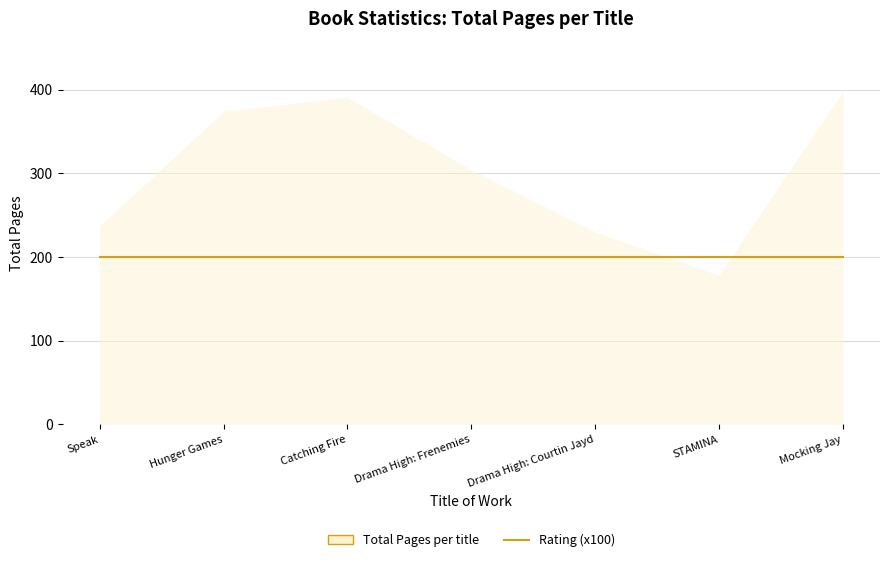

Reading left to right, transcribe all the data shown in this chart.

Total Pages: 237	374	391	304	230	178	398
Rating: 2	2	2	2	2	2	2